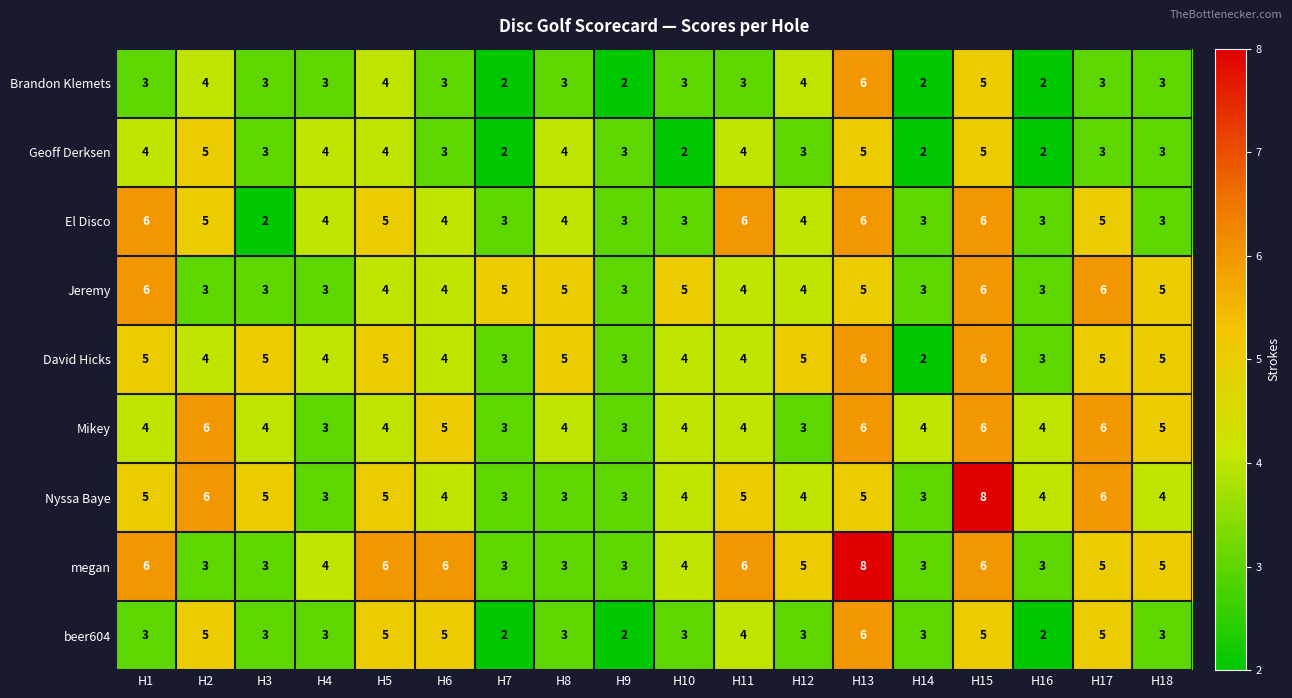

The Mikey series shows 1 at H12. True or false?

False